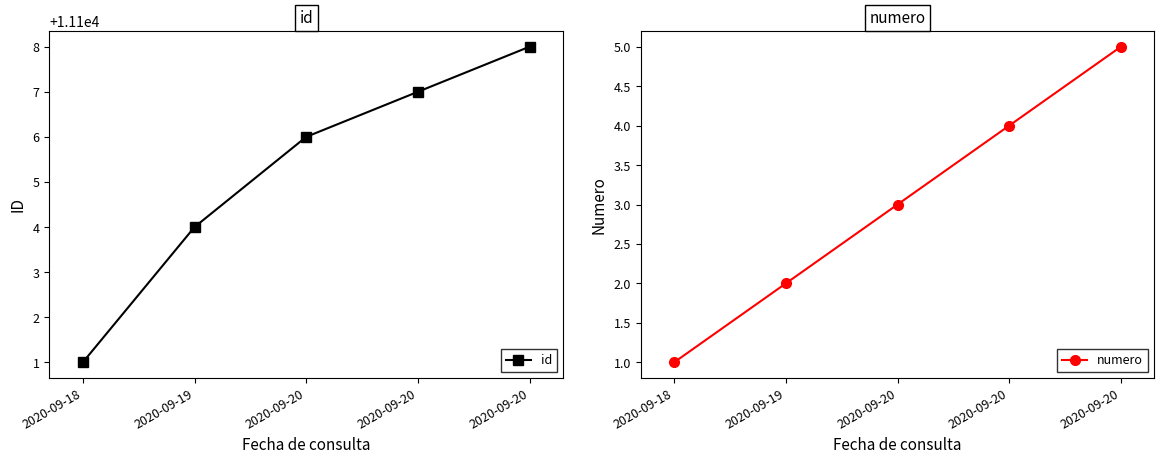

What value does the numero series have at 2020-09-20?

3